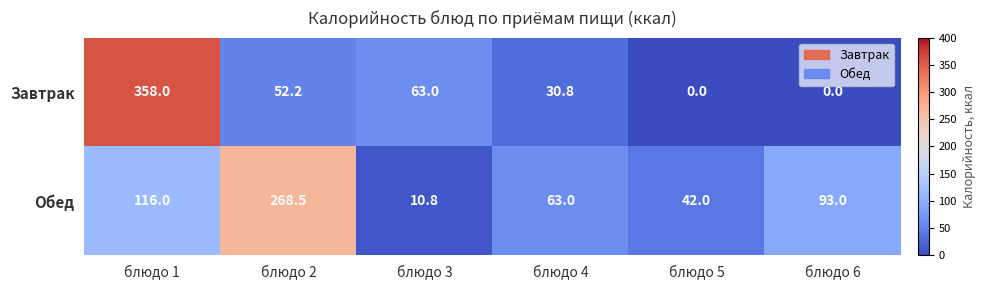

What is the spread (max minus min) of values at блюдо 5?

42.0